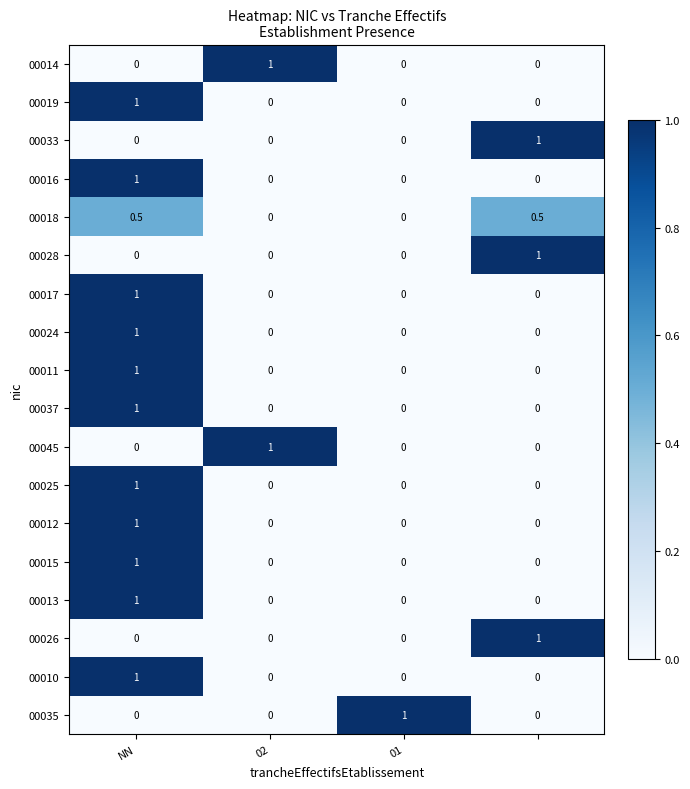

At how many categories does at least one series exceed 0?

4